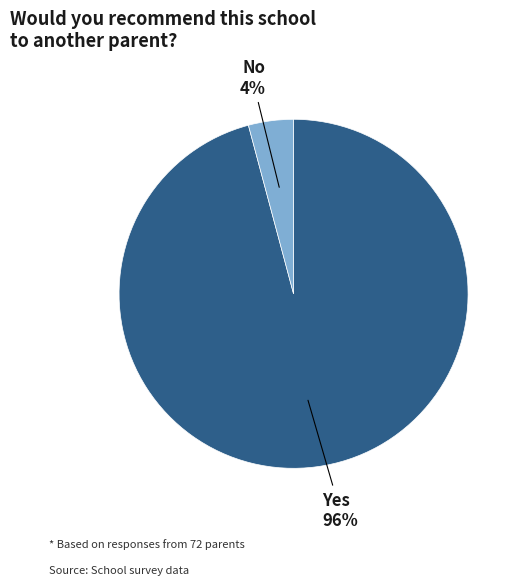

Does any single category account for the majority?

Yes